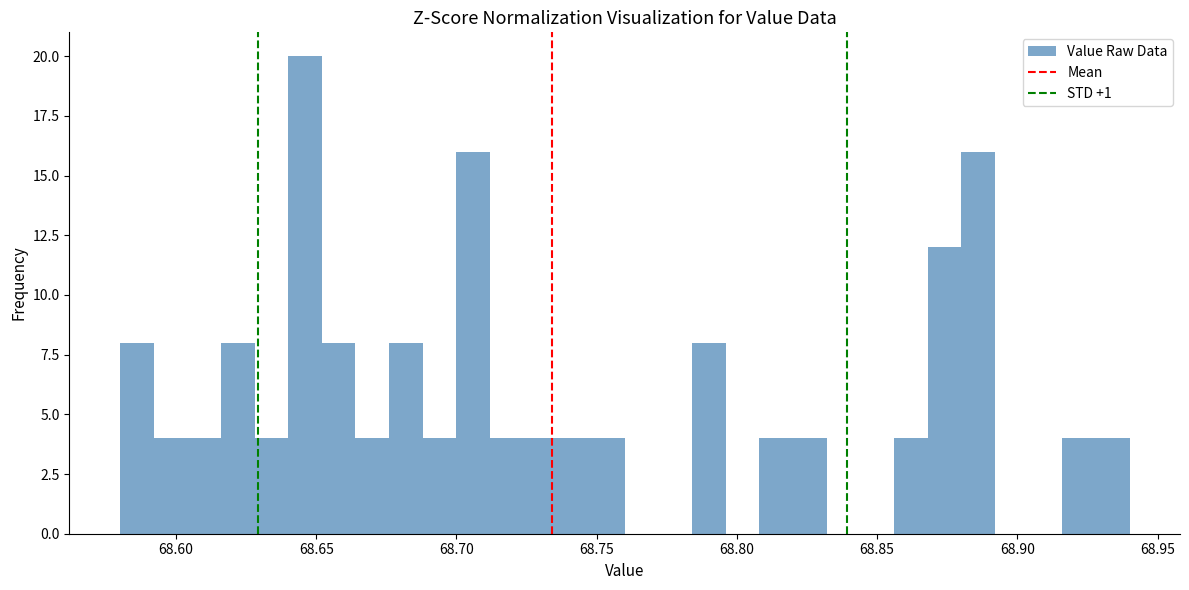

Around what value on the x-axis is the tallest bar? Give the approximate position of its centre, as read against the axis.

68.645